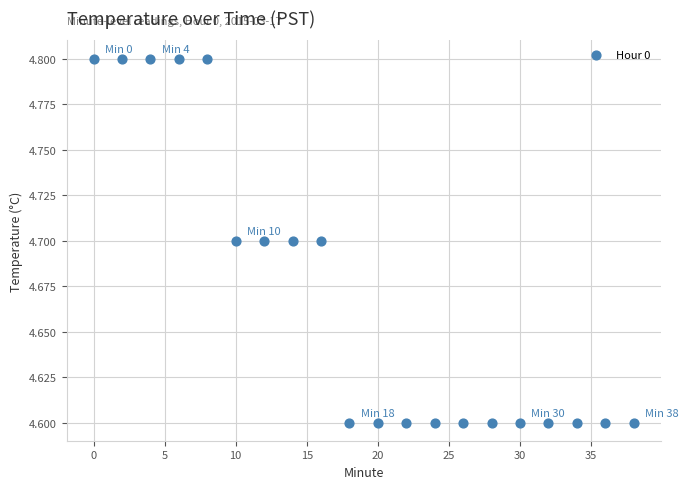

What is the range of X values (max minus min)?

38.0